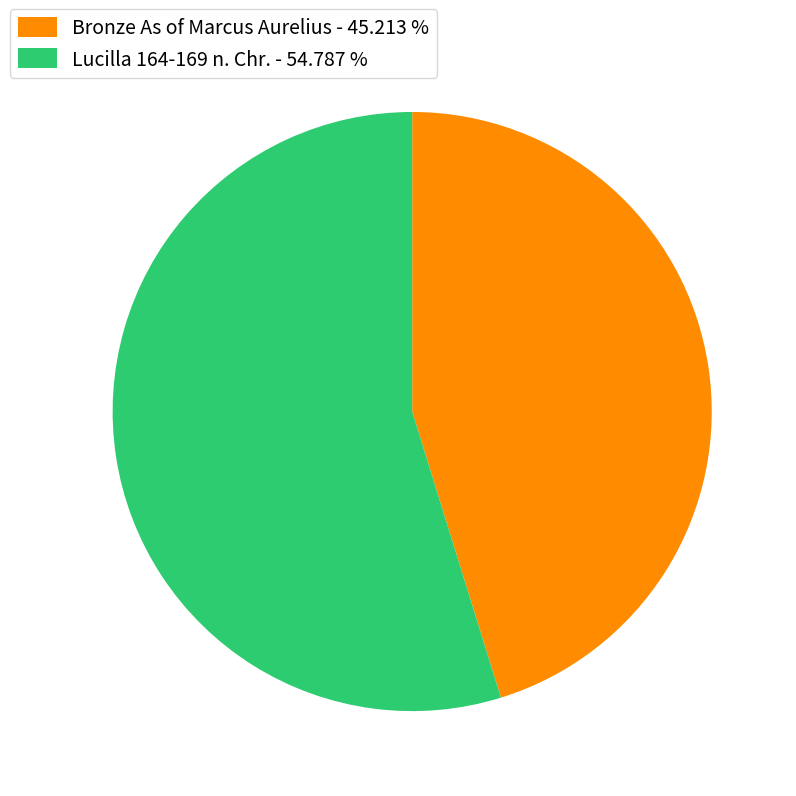

Do Lucilla 164-169 n. Chr. - 54.787 % and Bronze As of Marcus Aurelius - 45.213 % together represent more than half of the pie?

Yes